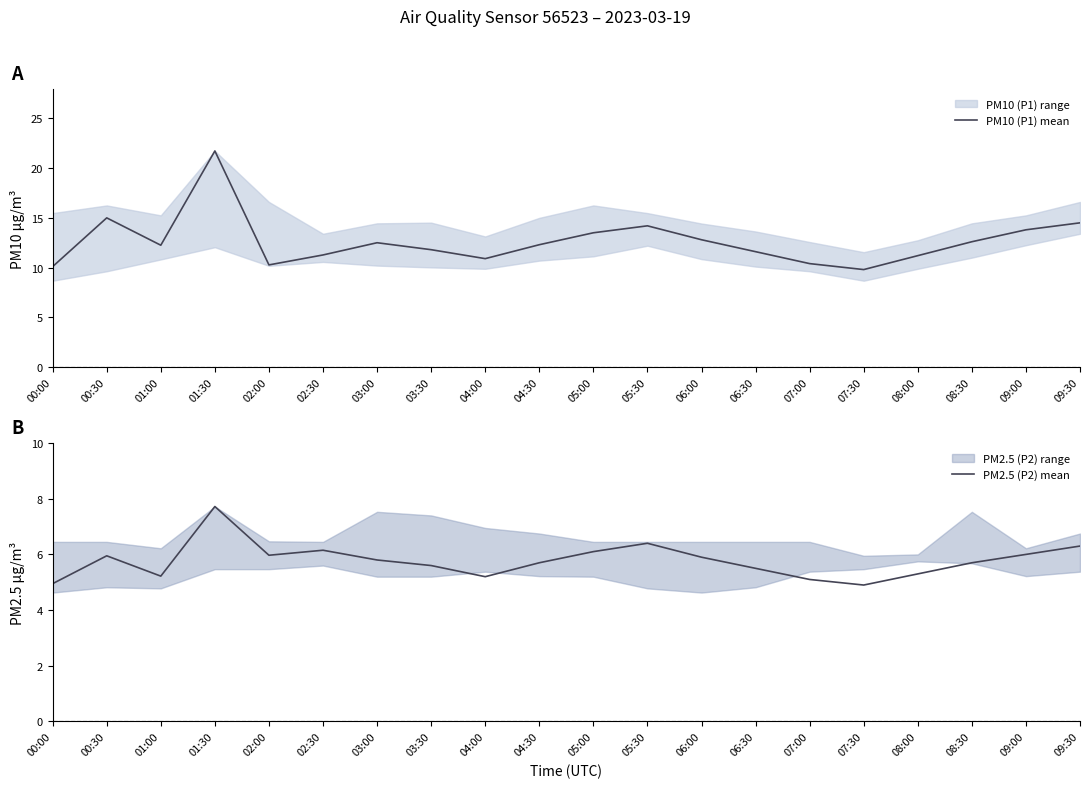

List the series in order of their peak value, highest first.

PM10 (P1) mean, PM2.5 (P2) mean